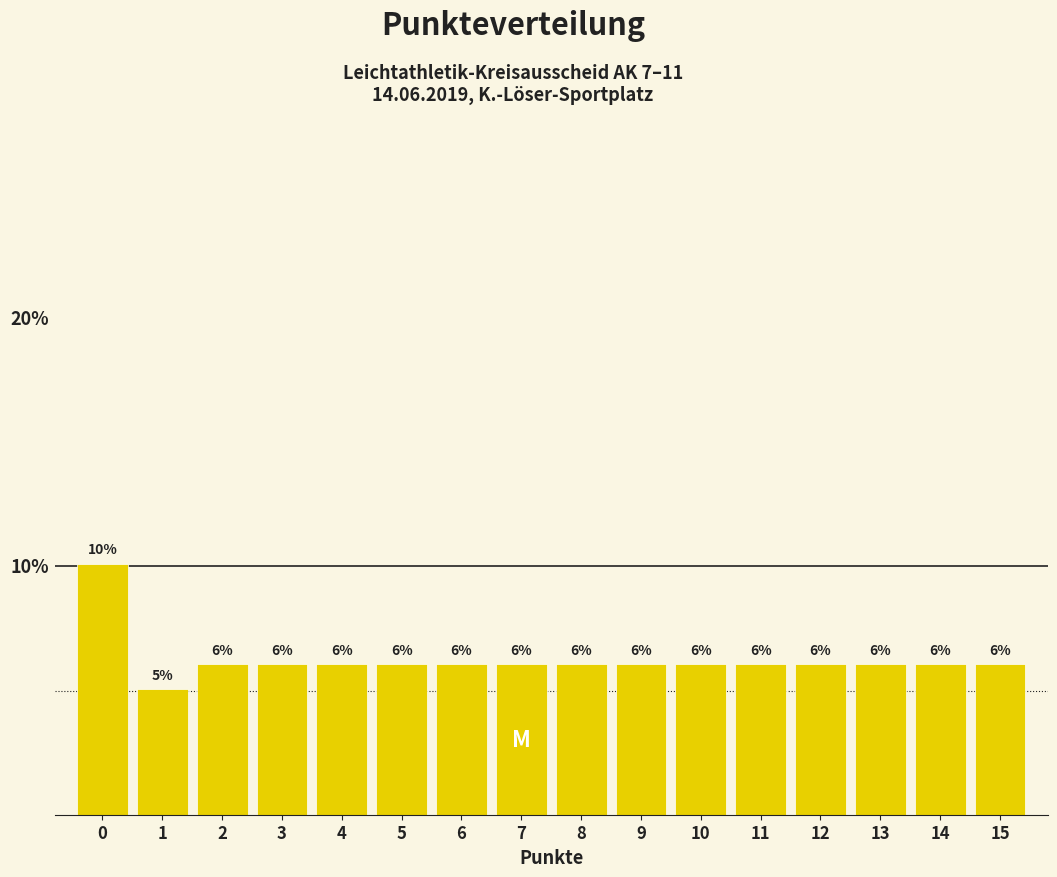

Are the bars horizontal?

No